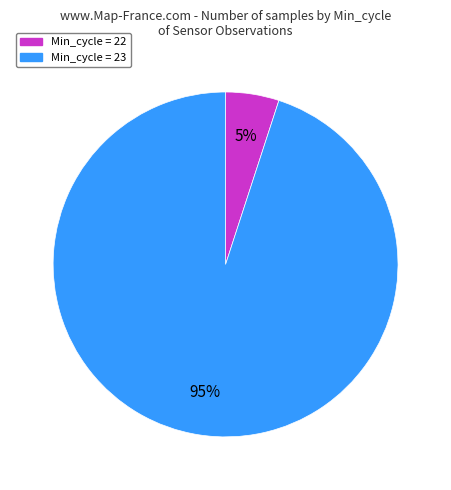

To the nearest percent, what is the average slice percentage?

50%